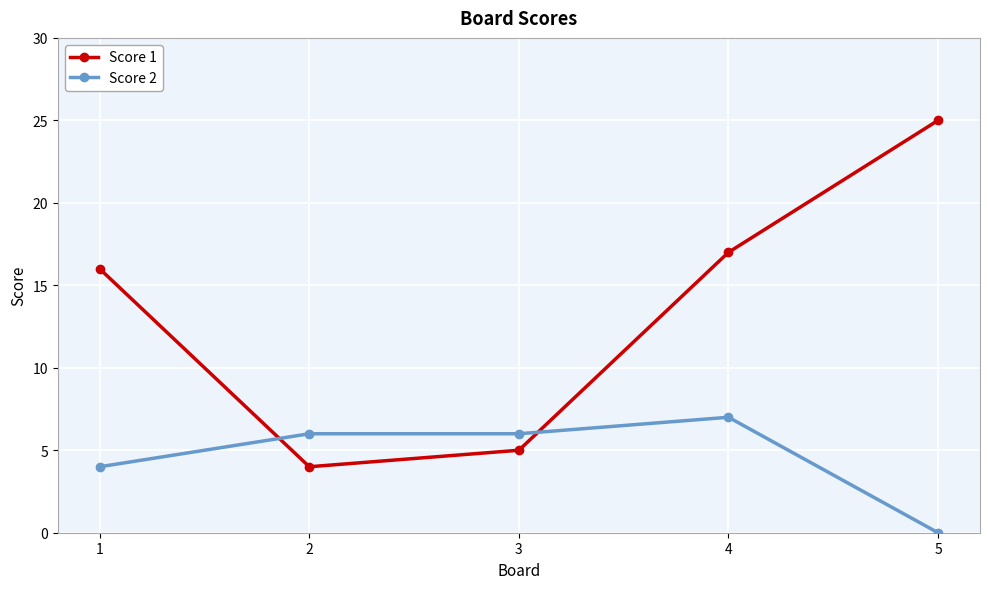

At 5, list the series in order from smallest to largest.

Score 2, Score 1